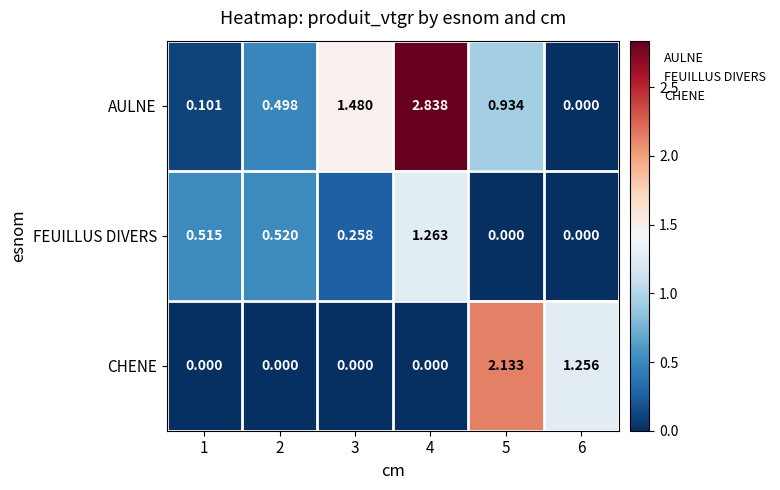

Which series changed the most between 4 and 6?

AULNE